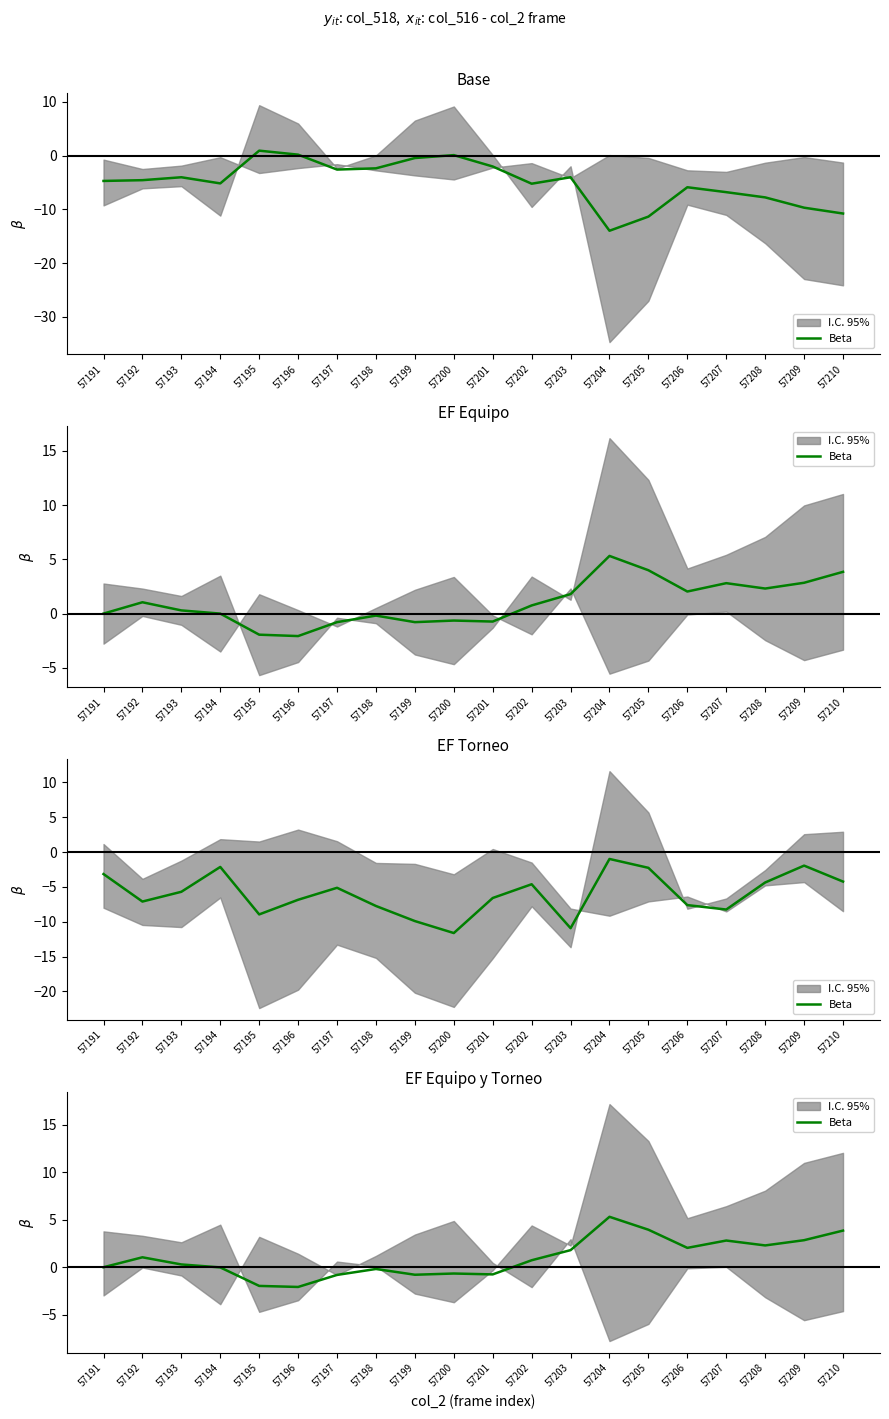

At which category does the data reach its first local peak?

57192